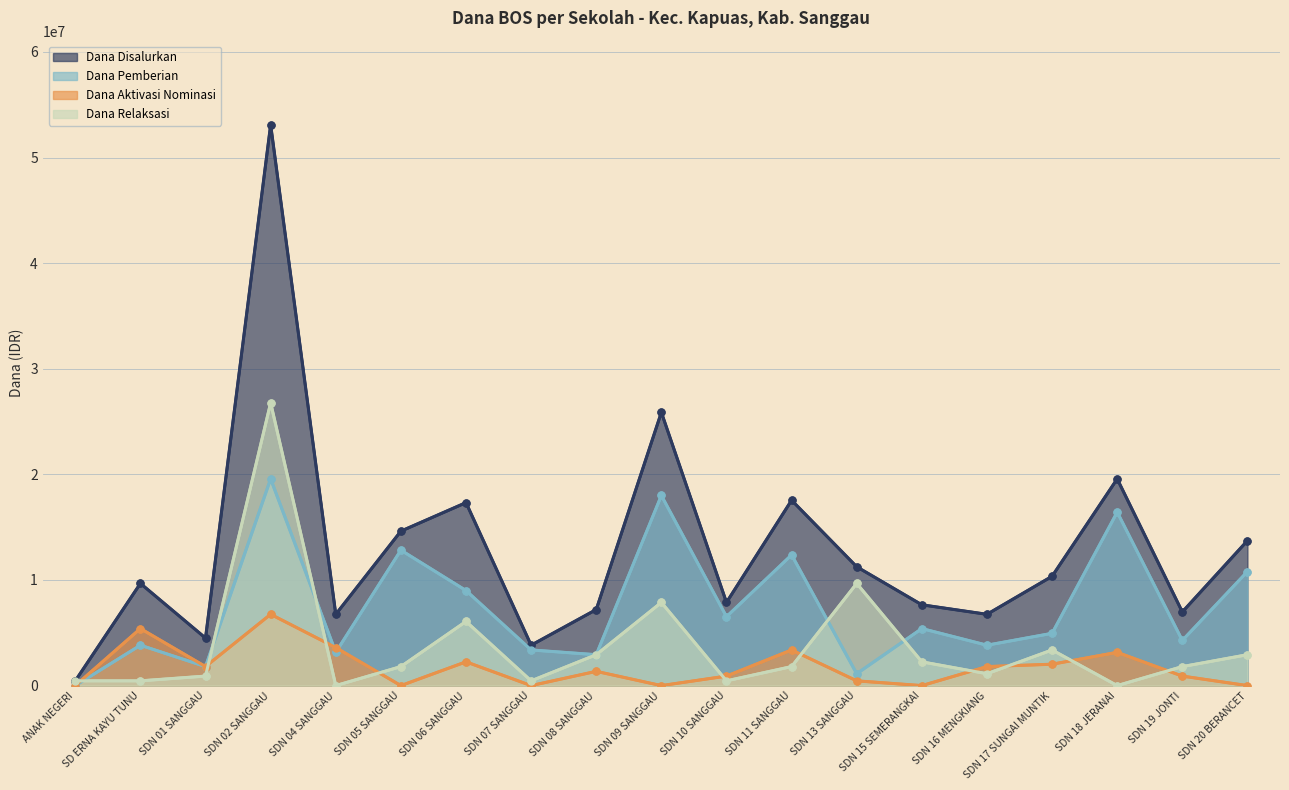

After their last crossing, which series has the higher values: Dana Relaksasi or Dana Pemberian?

Dana Pemberian